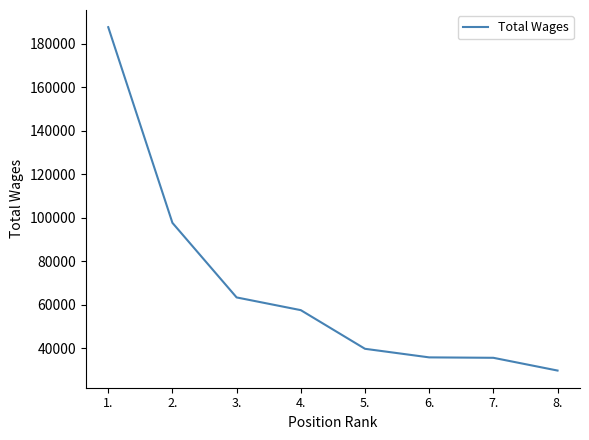

Where is the data nearest to the value 108610?

2.